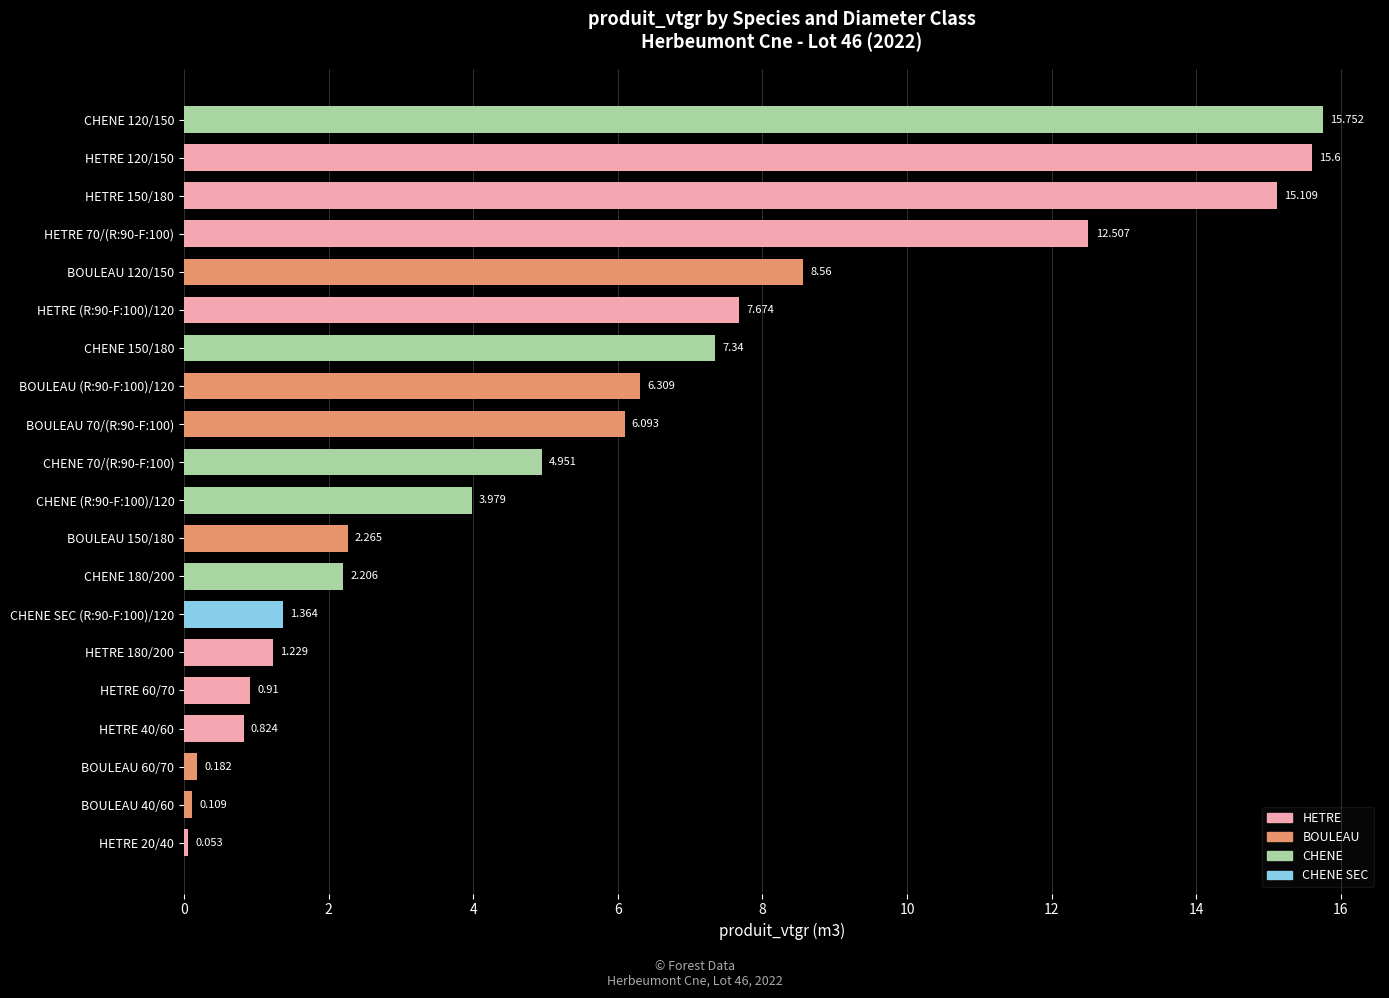

What is the minimum value shown in the chart?

0.1